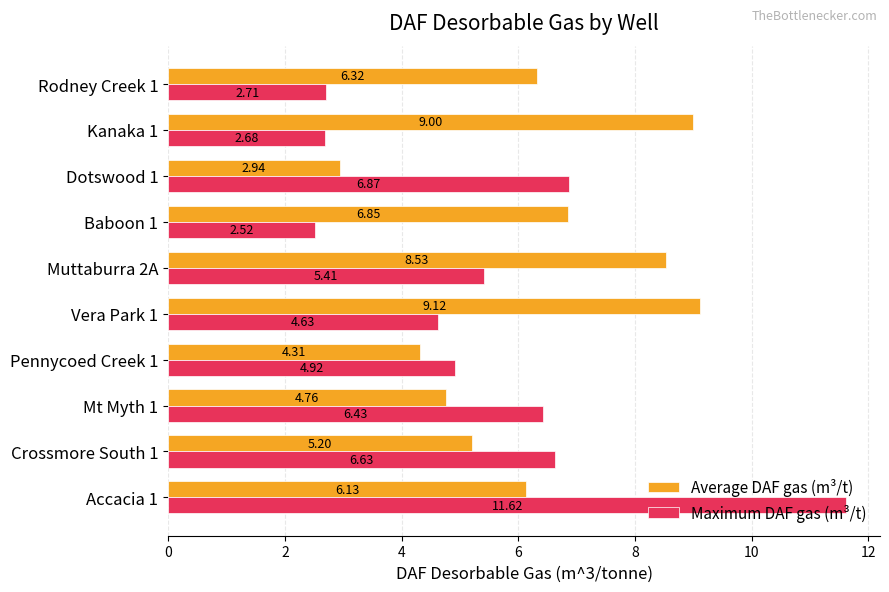

Which series has the widest spread of values?

Maximum DAF gas (m³/t)